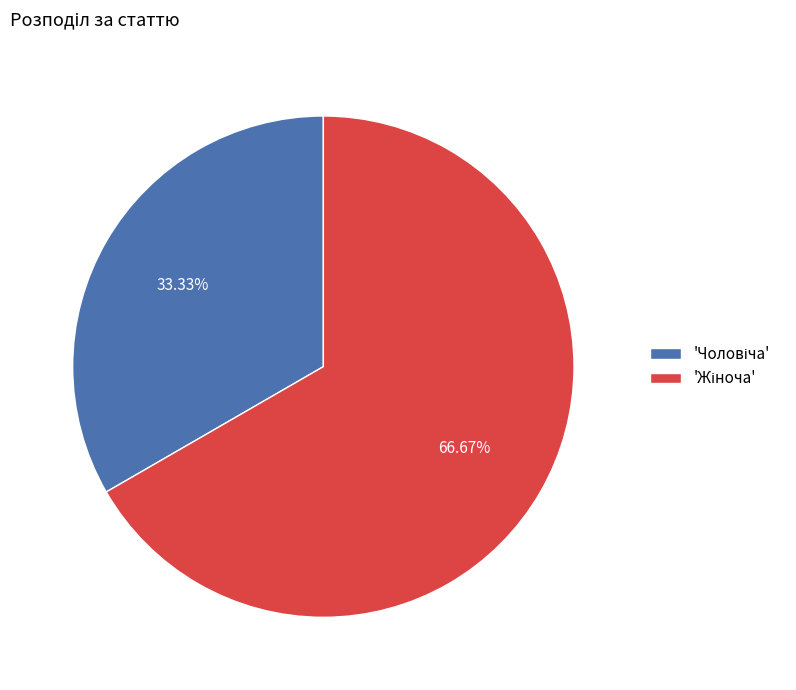

Does any single category account for the majority?

Yes